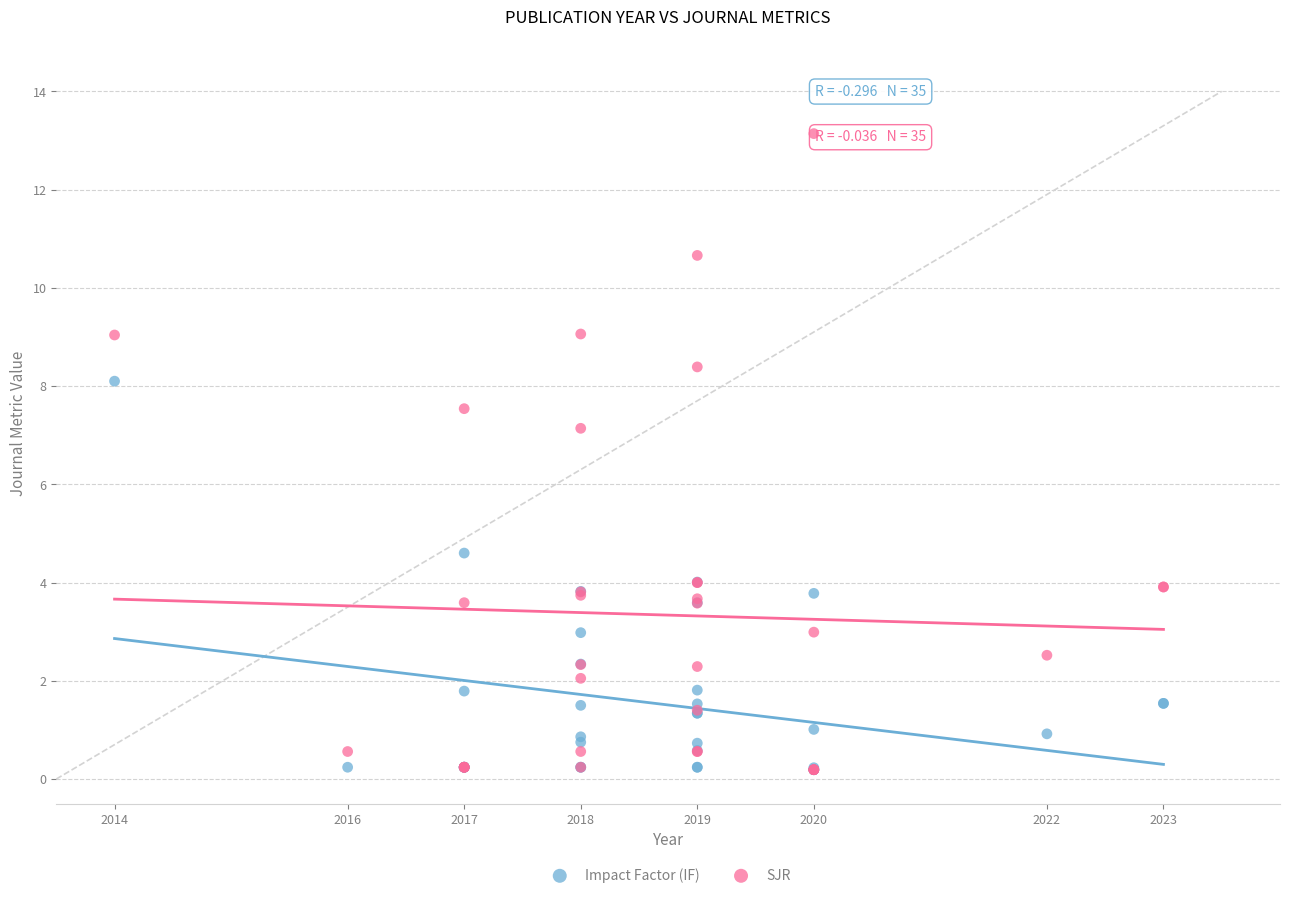

What are all the series names shown in the legend?

Impact Factor (IF), SJR